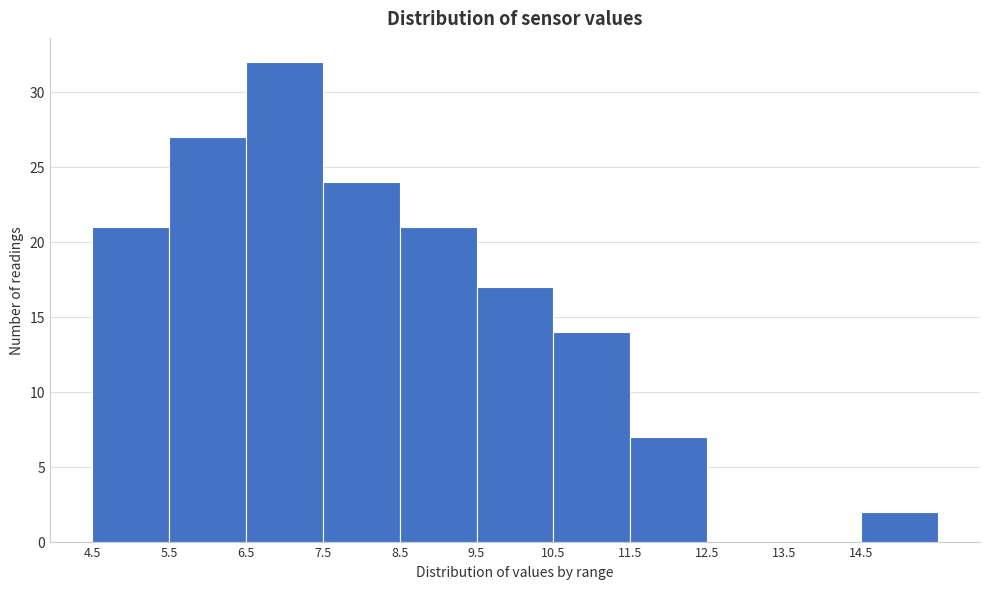

Which range on the x-axis has the tallest bar?

6.5 to 7.5